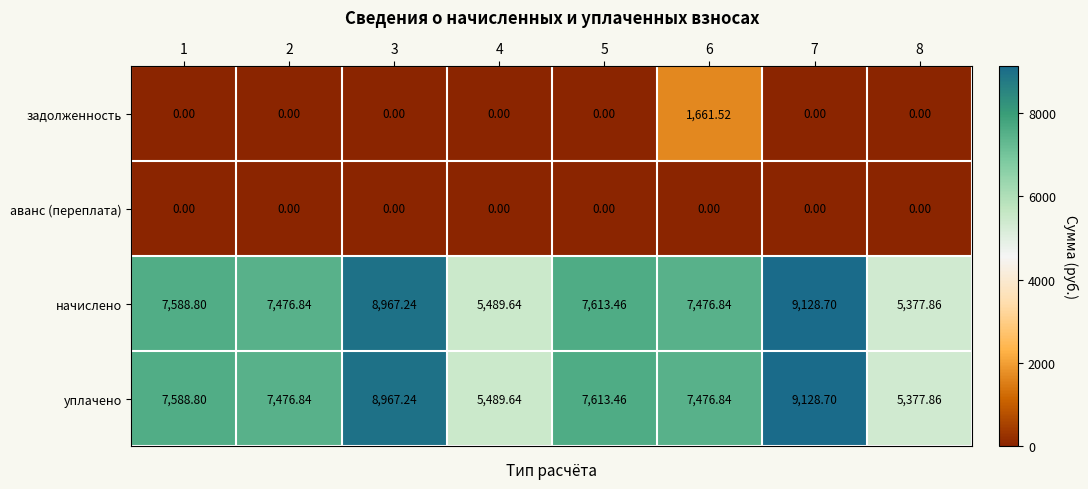

Which series changed the most between 1 and 6?

задолженность